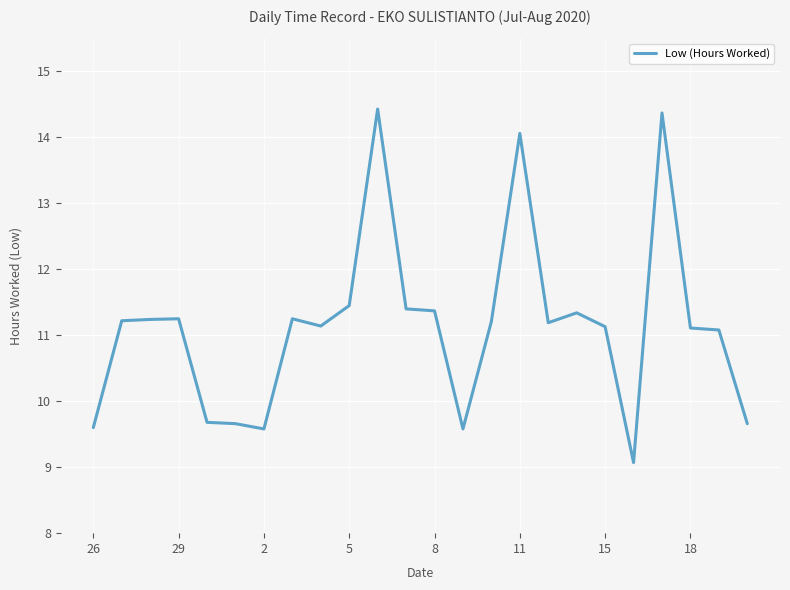

How many lines are shown in the chart?

1